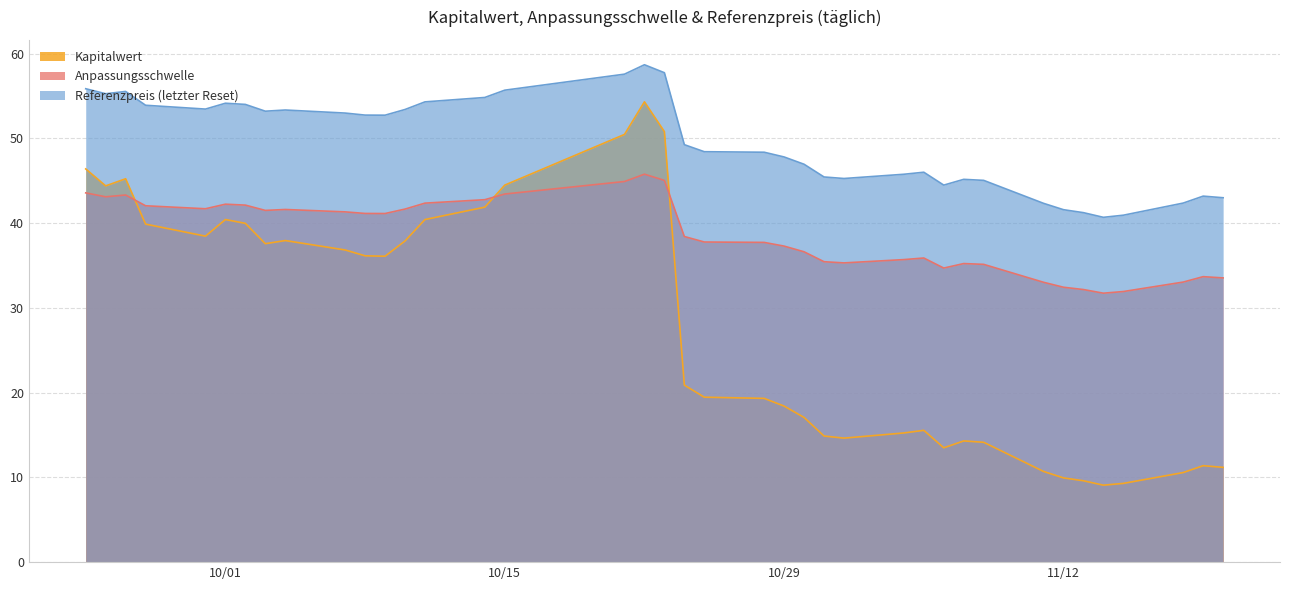

True or false: Referenzpreis (letzter Reset) and Anpassungsschwelle cross at least once.

False